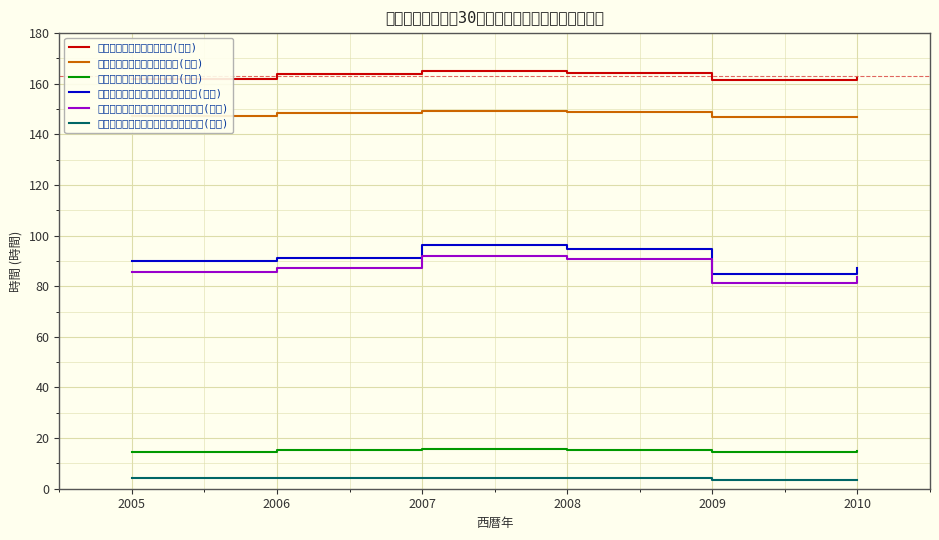

What is the approximate value of 一般労働者／所定外労働時間(時間) at 2007?

15.7